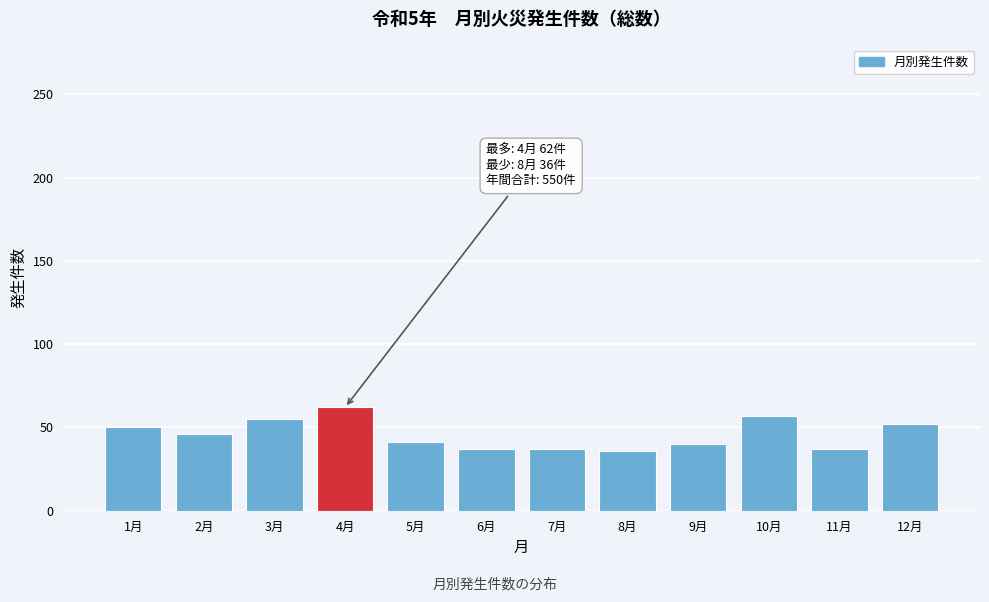

What is the change in value from 3月 to 7月?

-18